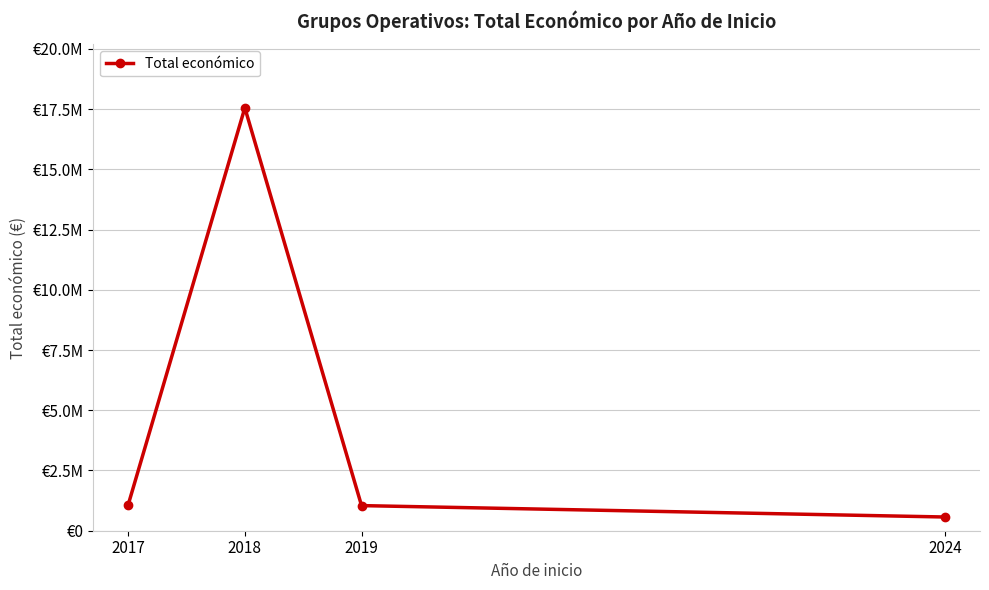

Is this an area chart (filled region under the line)?

No